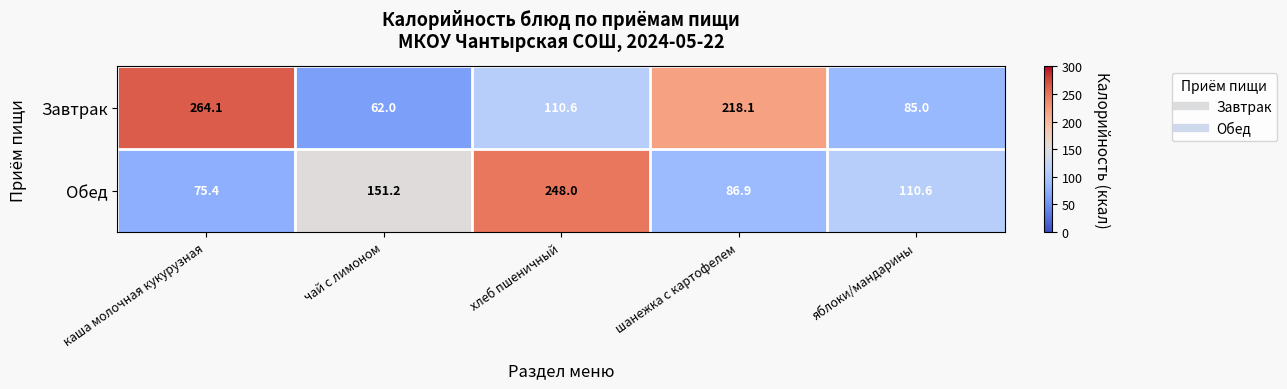

Which series has the largest total across all categories?

Завтрак